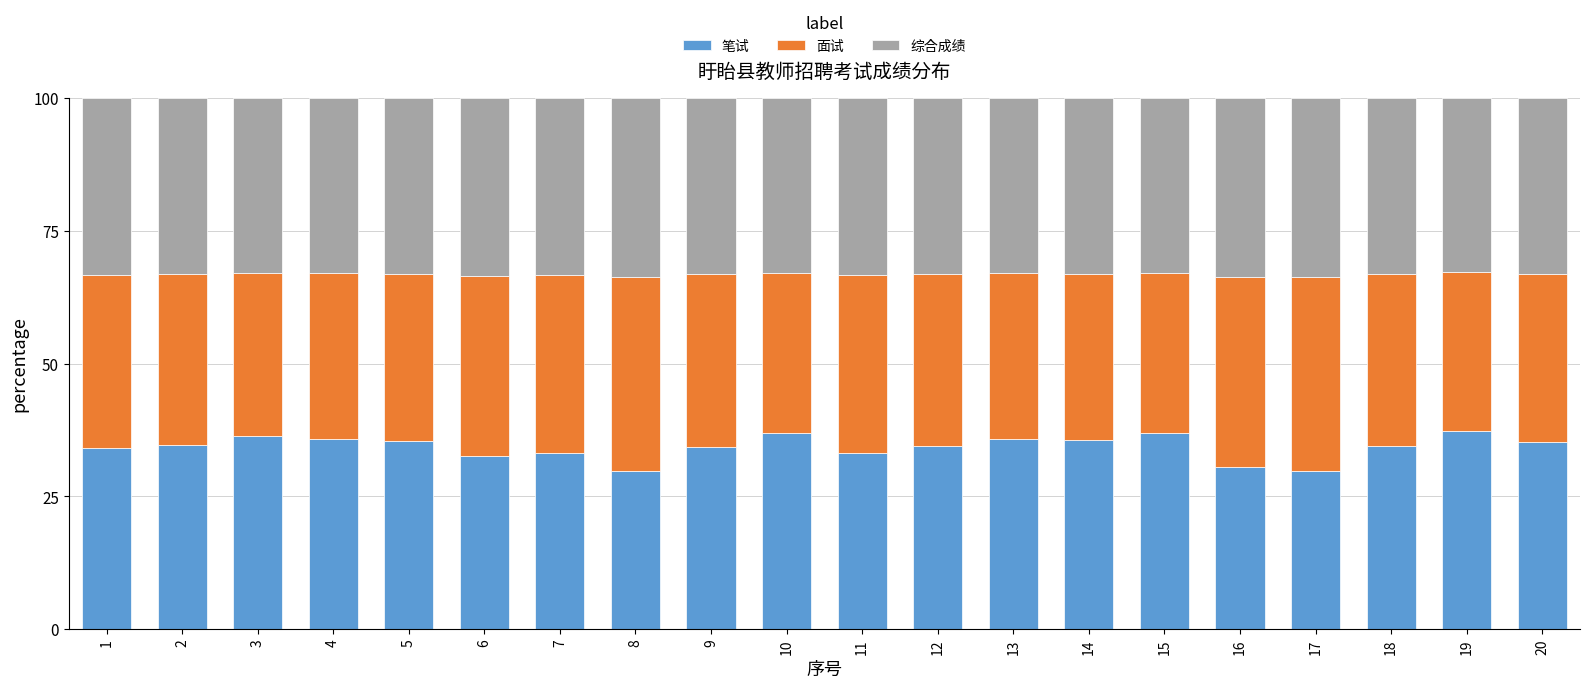

Is it true that 笔试 equals 48.2 at 5?

False